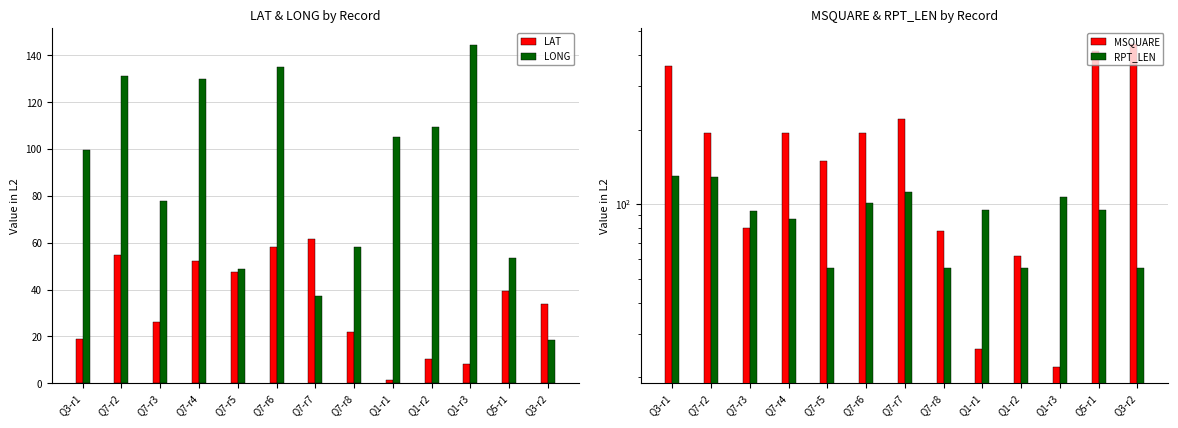

Which series has the largest total across all categories?

MSQUARE